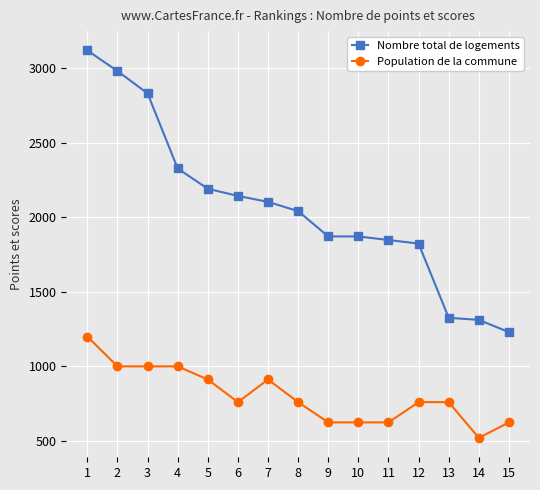

At which category does the chart reach its minimum across all series?

14